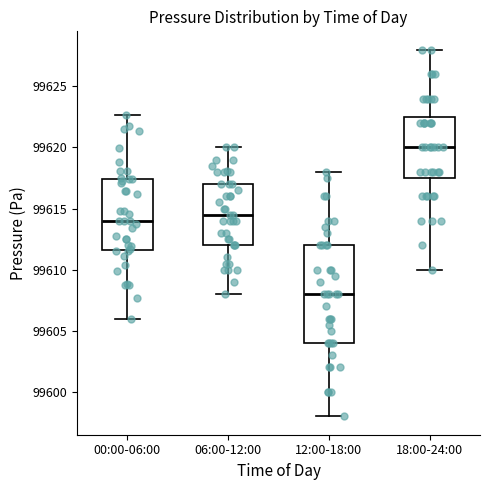

Which box's median line is the lowest?

12:00-18:00